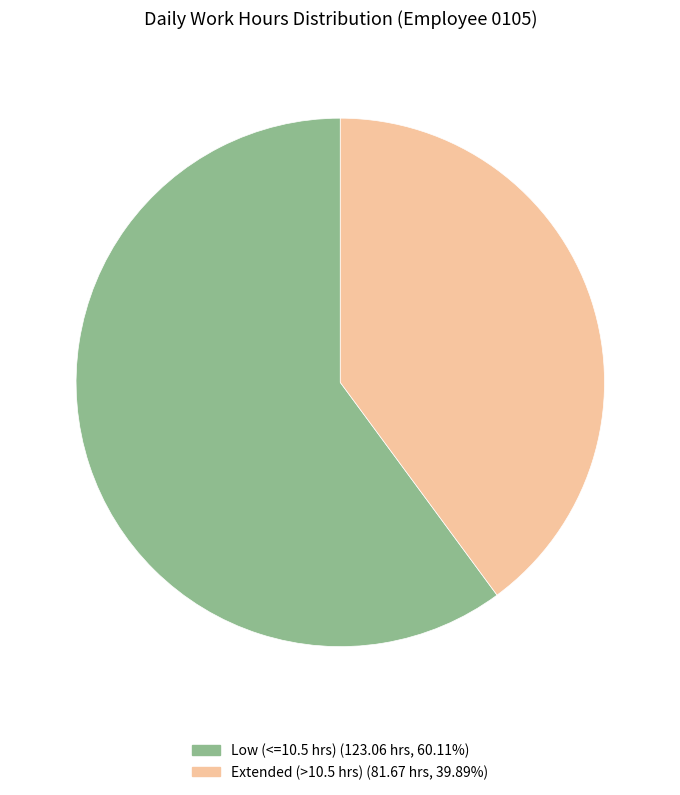

Does any single category account for the majority?

Yes